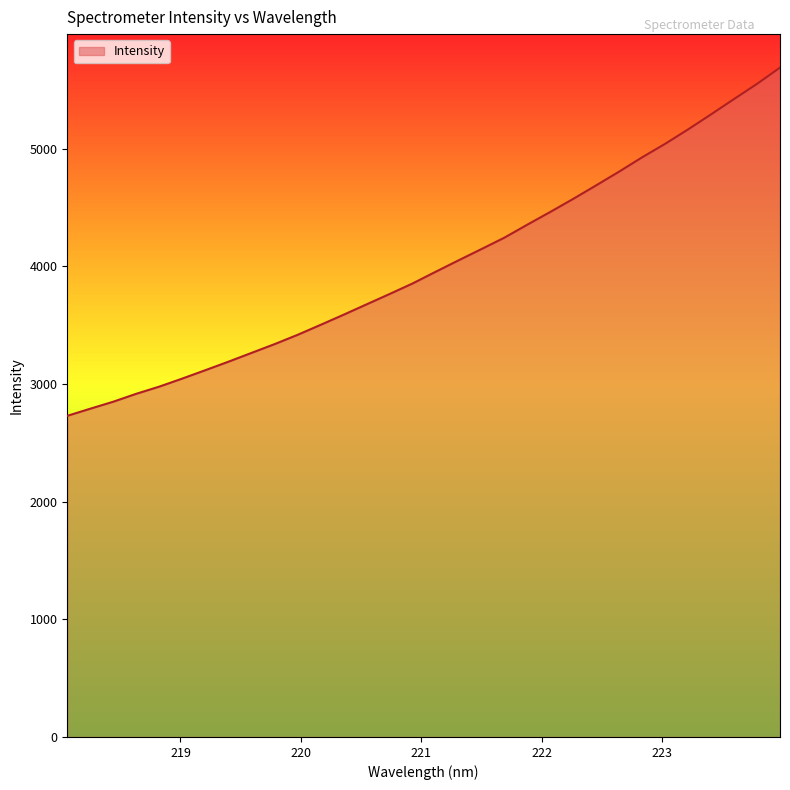

What is the maximum value shown in the chart?

5688.1